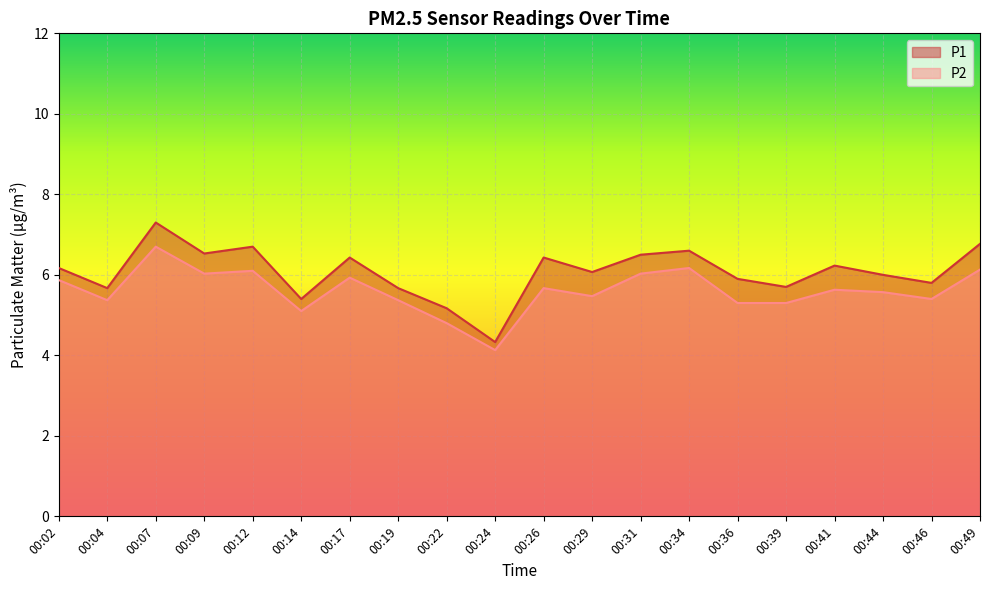

How many data points in P1 are above 6?

11